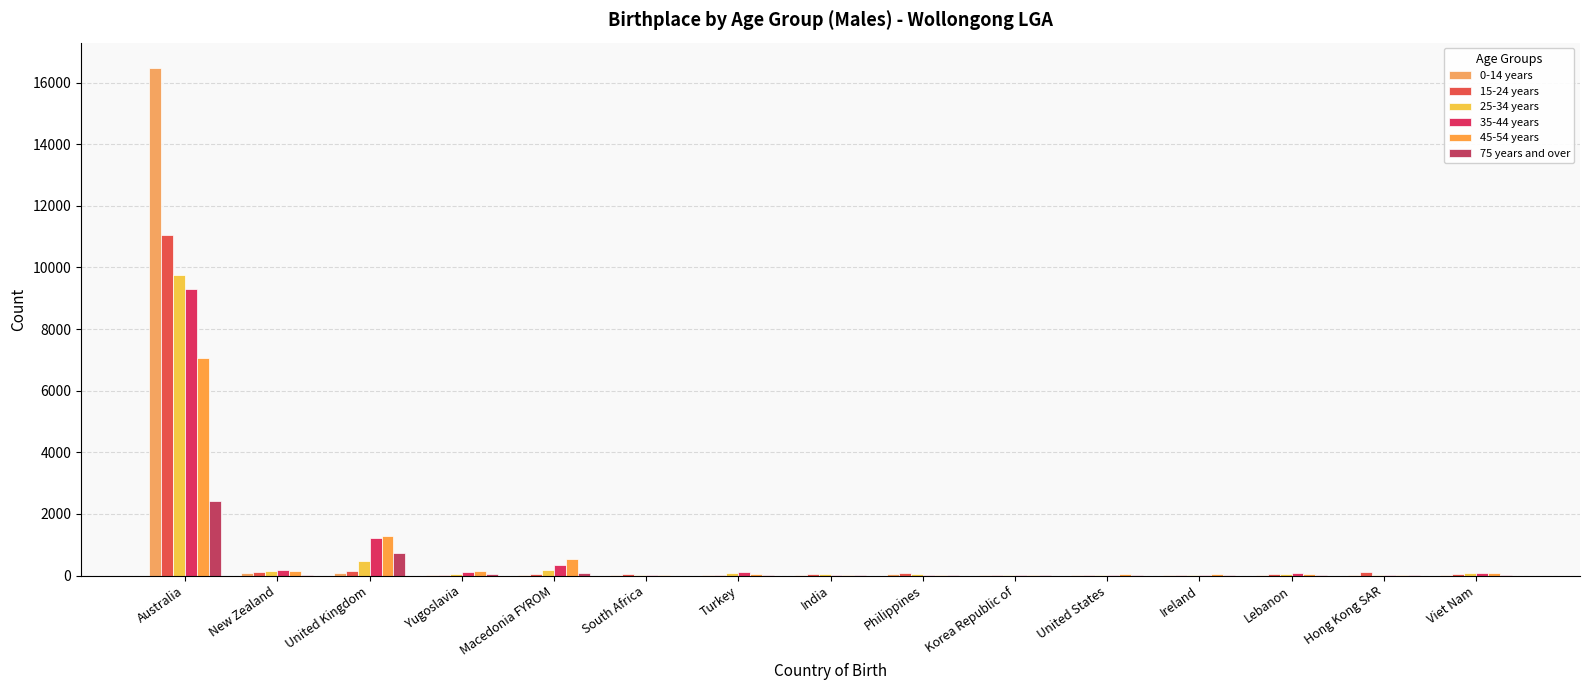

What are all the series names shown in the legend?

0-14 years, 15-24 years, 25-34 years, 35-44 years, 45-54 years, 75 years and over